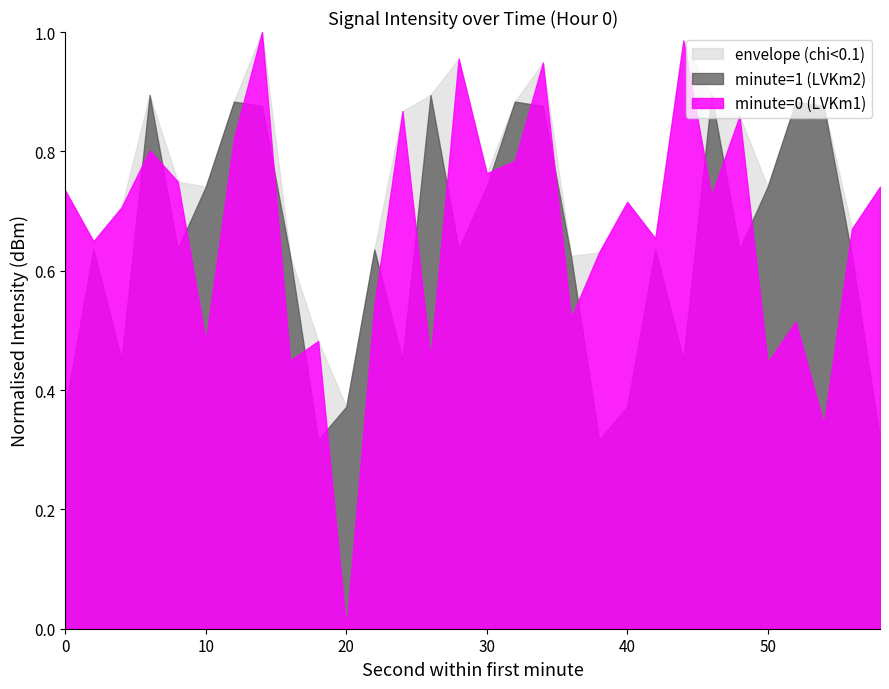

True or false: minute=1 (LVKm2) and envelope (chi<0.1) intersect in this chart.

False